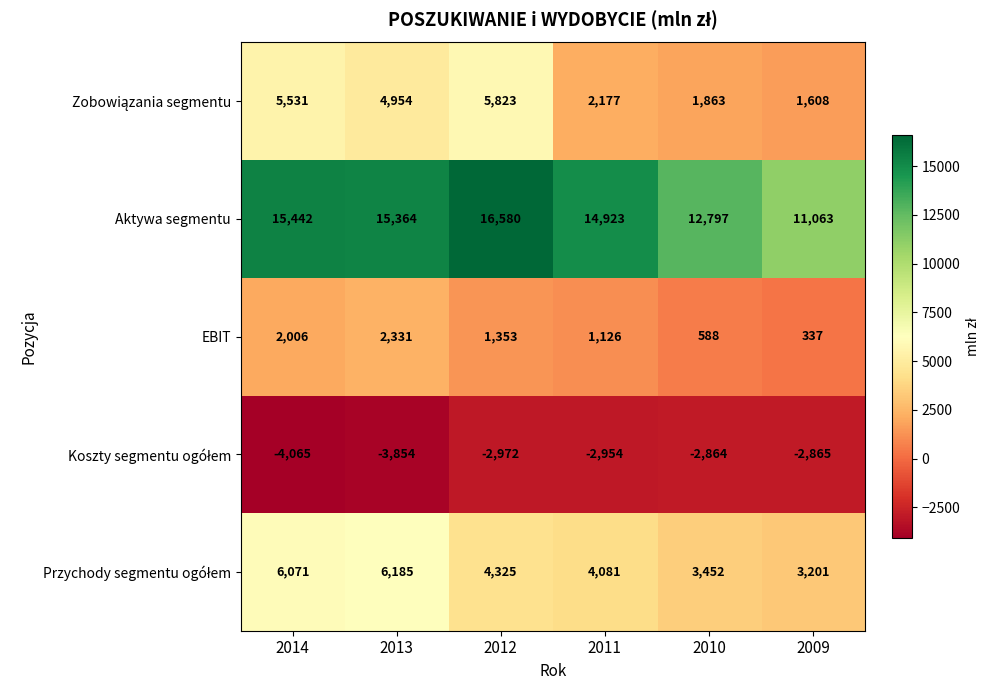

Which category has the highest value across all series?

2012